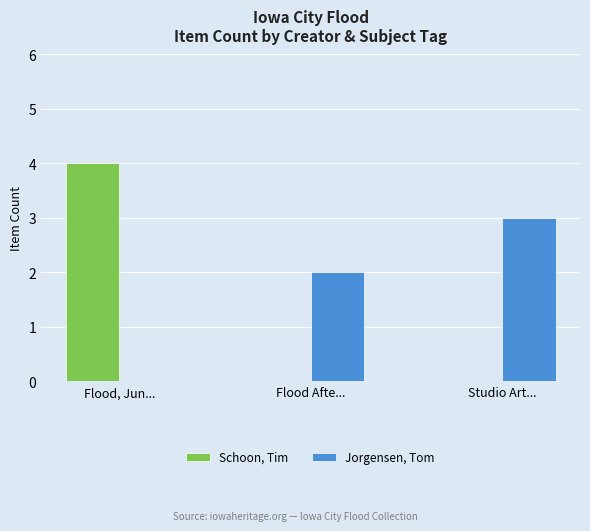

Which series changed the most between Flood, Jun... and Studio Art...?

Schoon, Tim